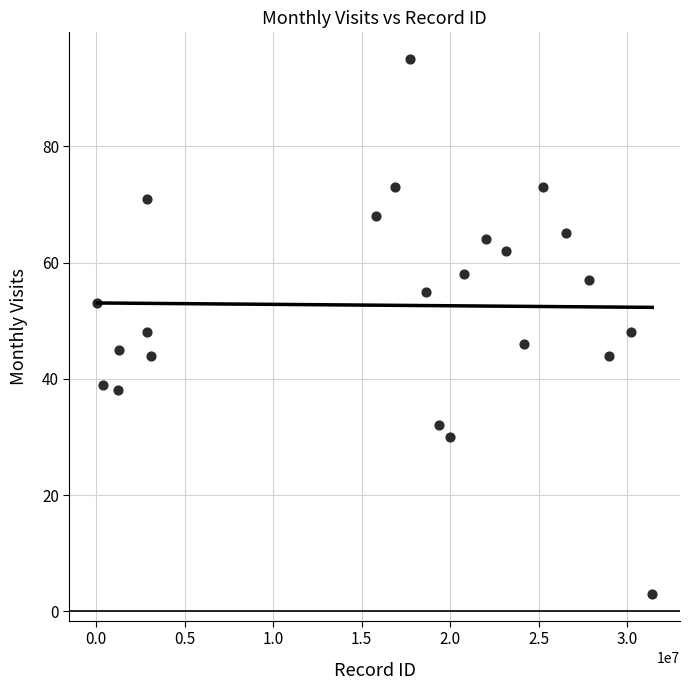

What is the range of X values (max minus min)?

31365660